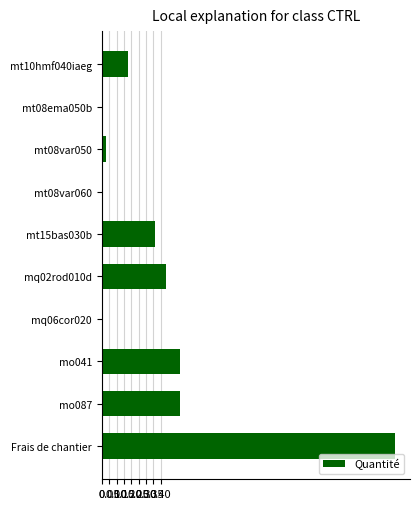

Which label corresponds to the largest value in the chart?

Frais de chantier